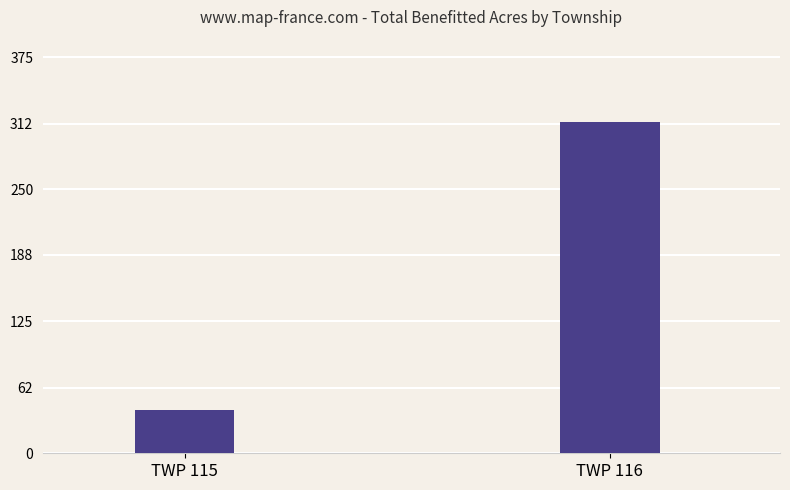

Approximately how many times larger is the value at TWP 116 compared to TWP 115?

7.7